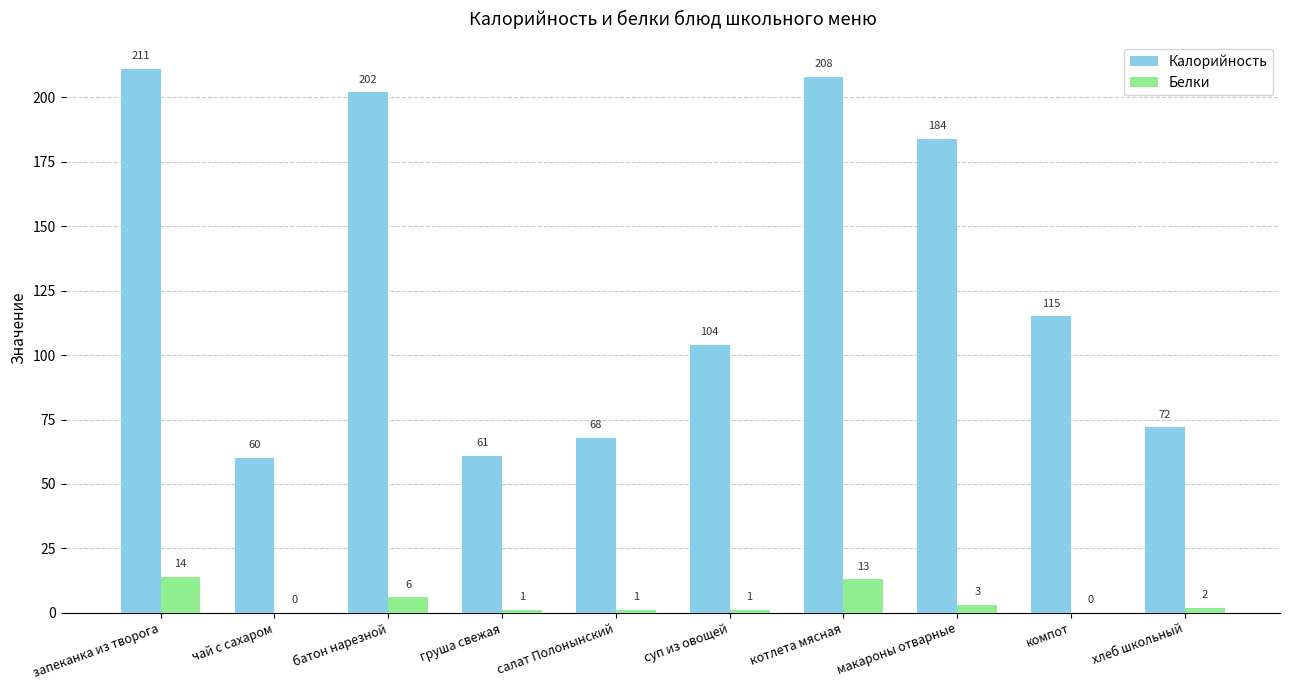

What is the maximum value shown in the chart?

211